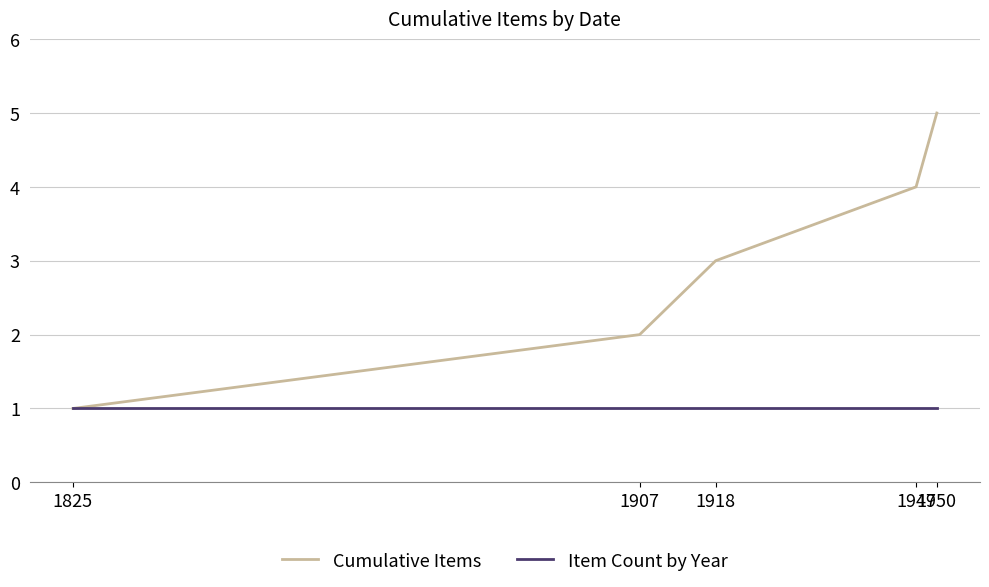

Which series has the largest range (max minus min)?

Cumulative Items